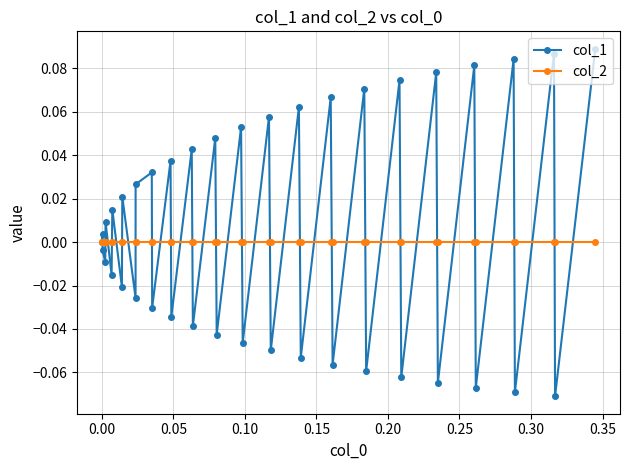

Which series has the largest range (max minus min)?

col_1